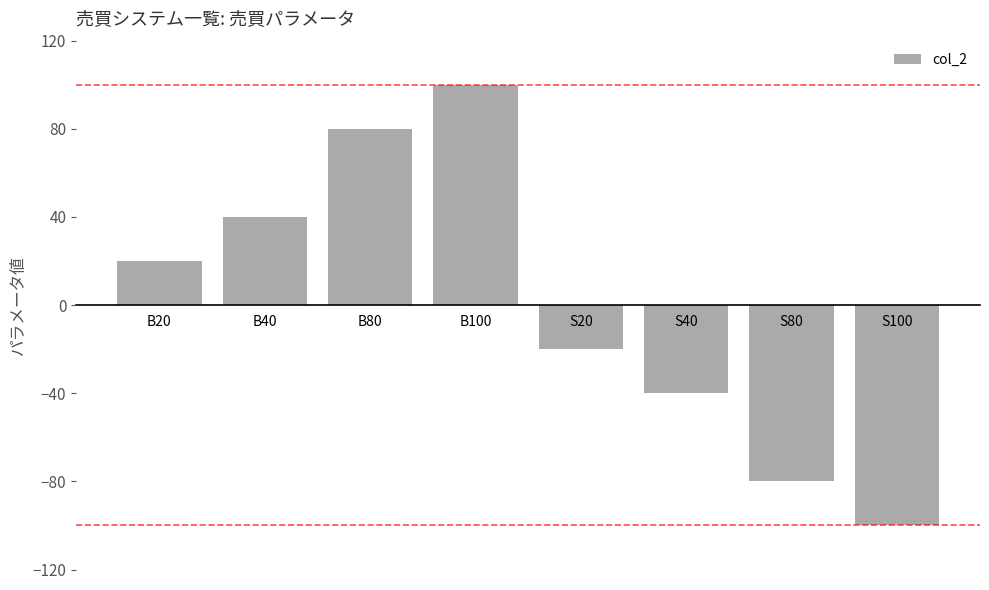

What is the difference between the maximum and minimum values?

200